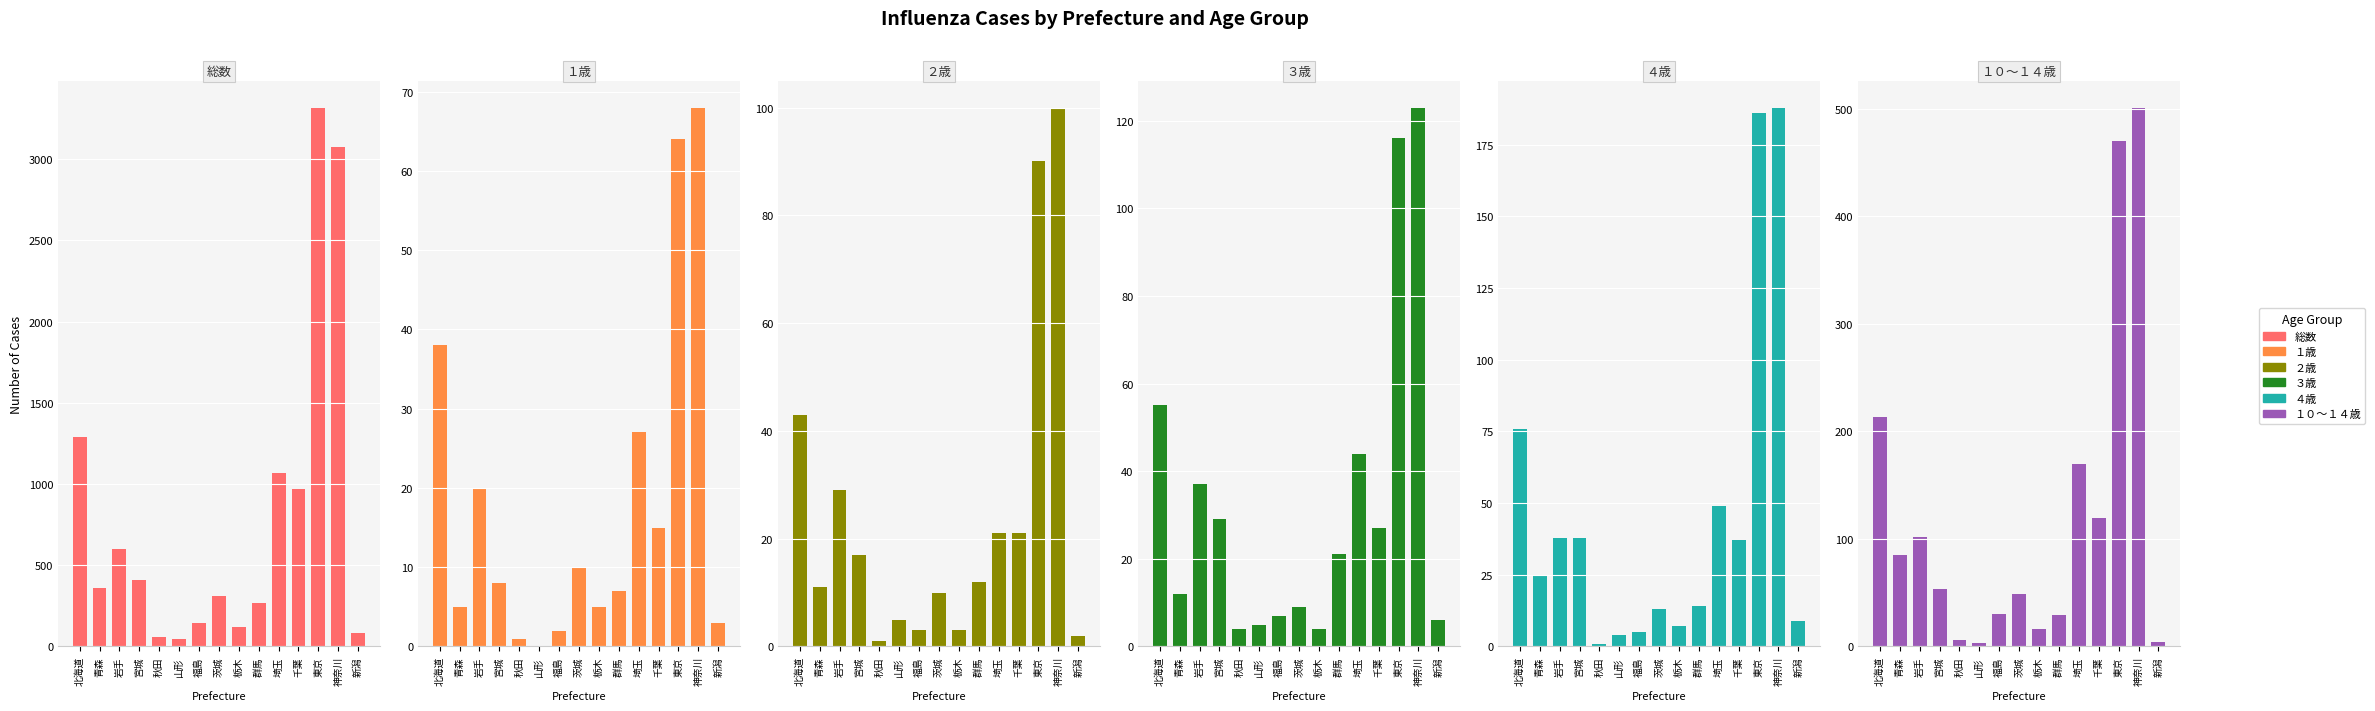

What position from the right is 栃木?

7